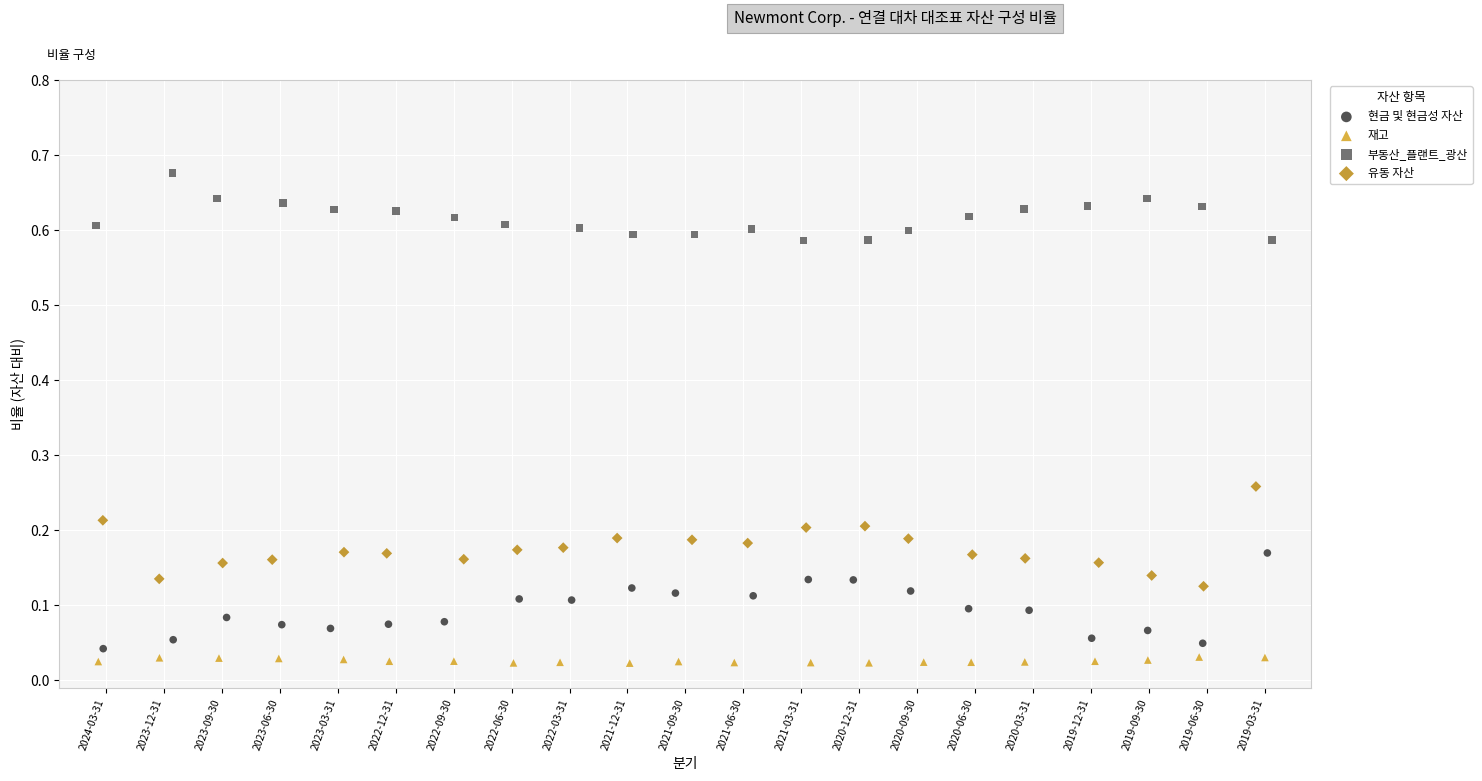

Which series reaches the maximum Y coordinate?

부동산_플랜트_광산